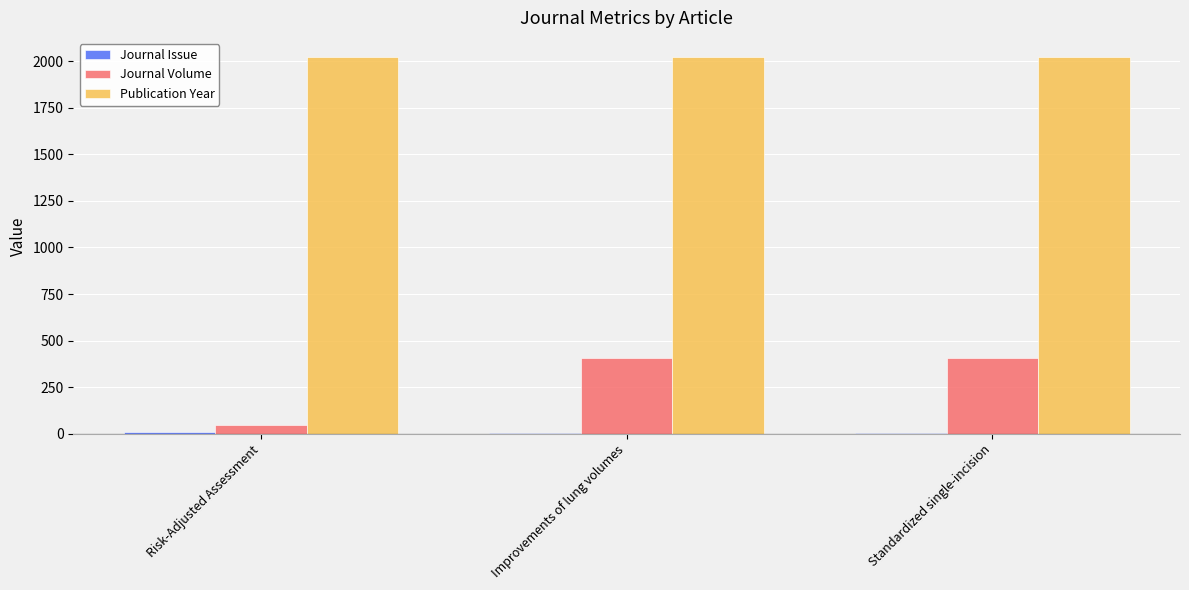

What is the maximum value shown in the chart?

2023